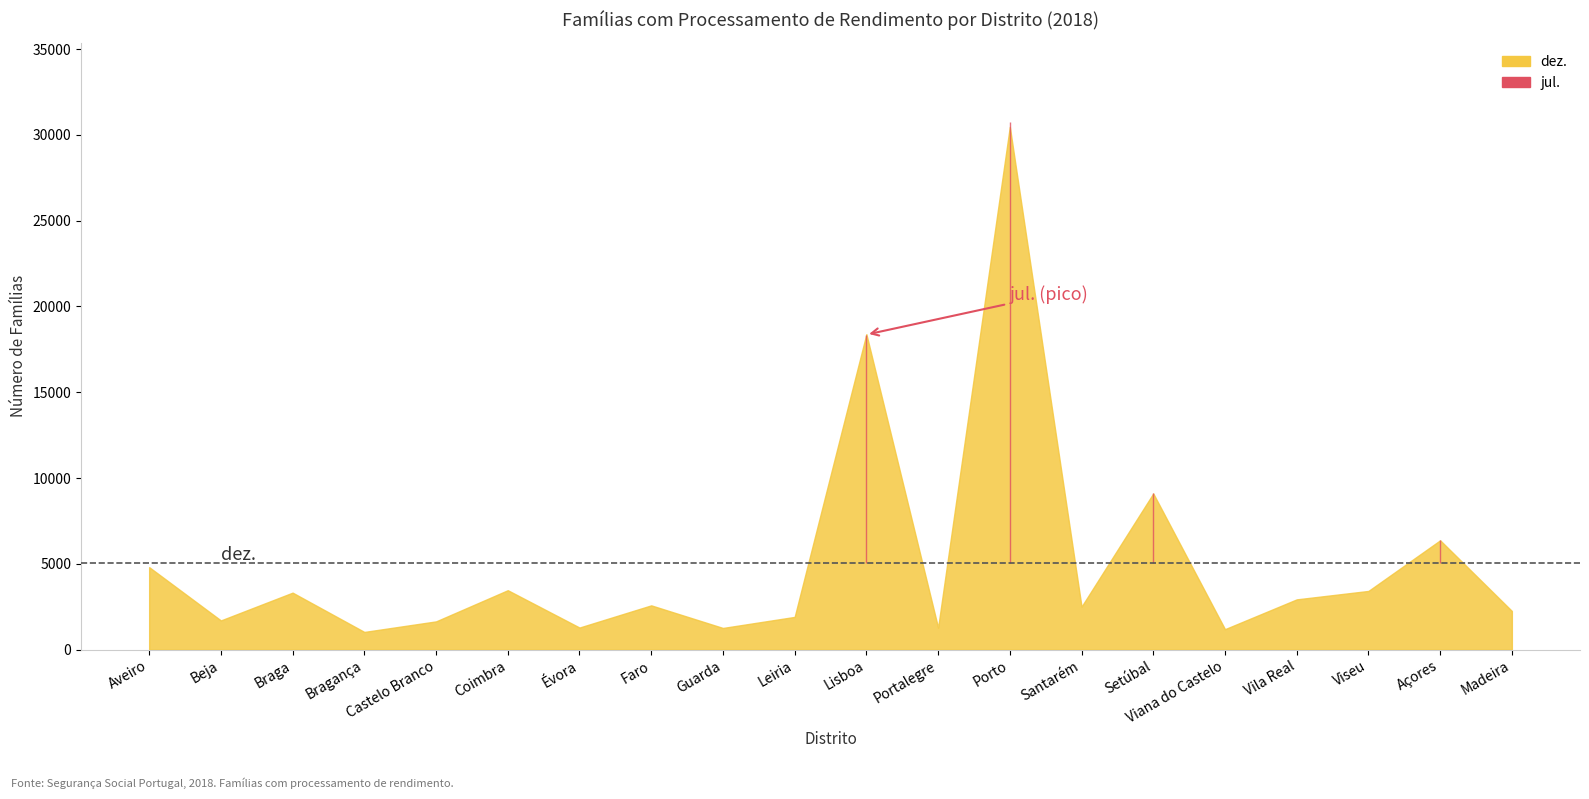

What is the value of the nov. point at the 2nd from the left?

1680